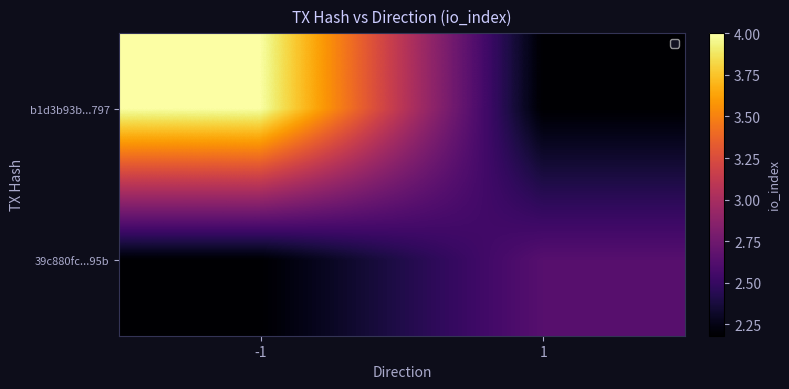

Reading right to left, list all the values displayed in this chart.

b1d3b93b...797: 1=2.2	-1=4.0
39c880fc...95b: 1=2.6	-1=2.2